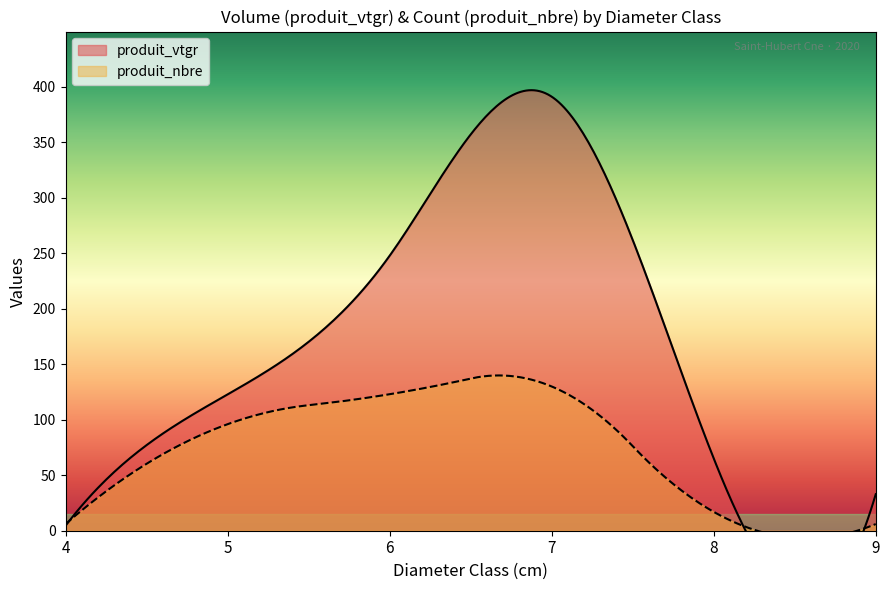

What is the difference between the highest and lowest values at 6?

117.7